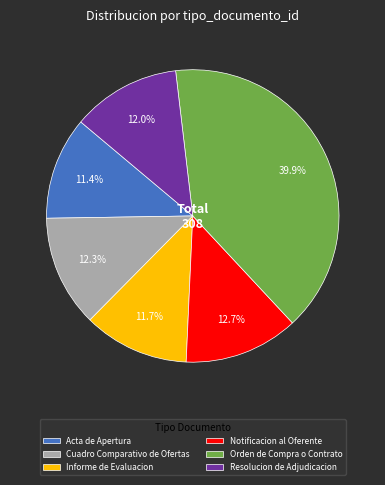

Which category has the biggest portion of the pie?

Orden de Compra o Contrato